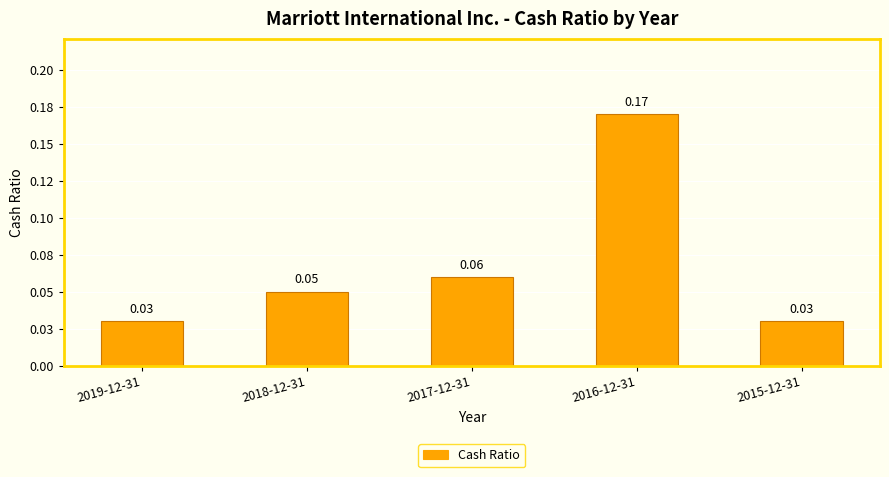

What is the change in value from 2017-12-31 to 2016-12-31?

+0.1